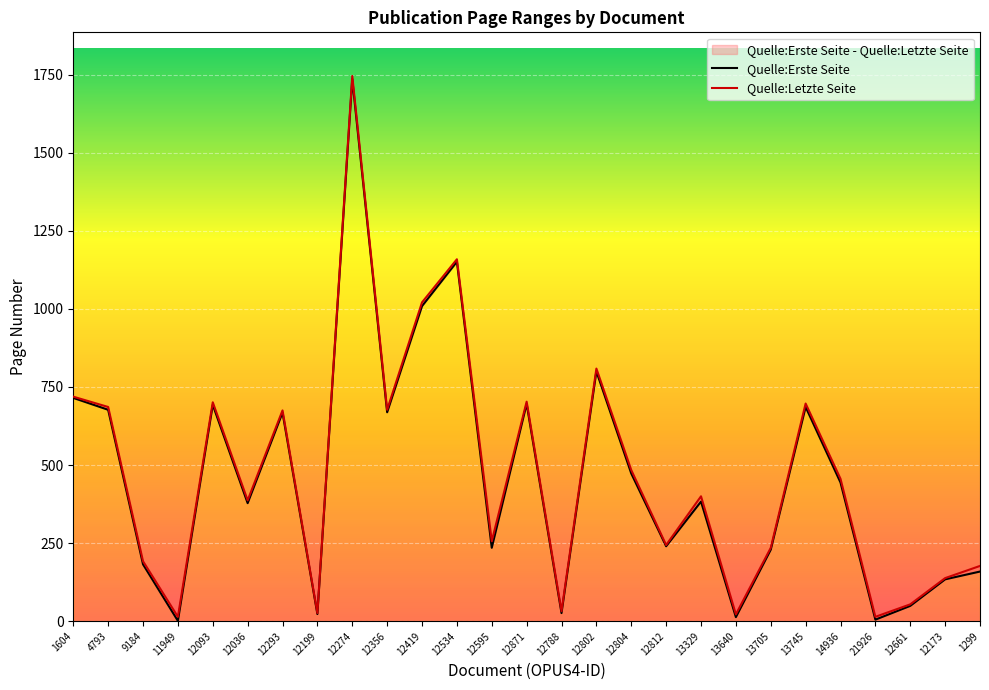

Read the Quelle:Letzte Seite value at 9184, to the nearest 50.

200